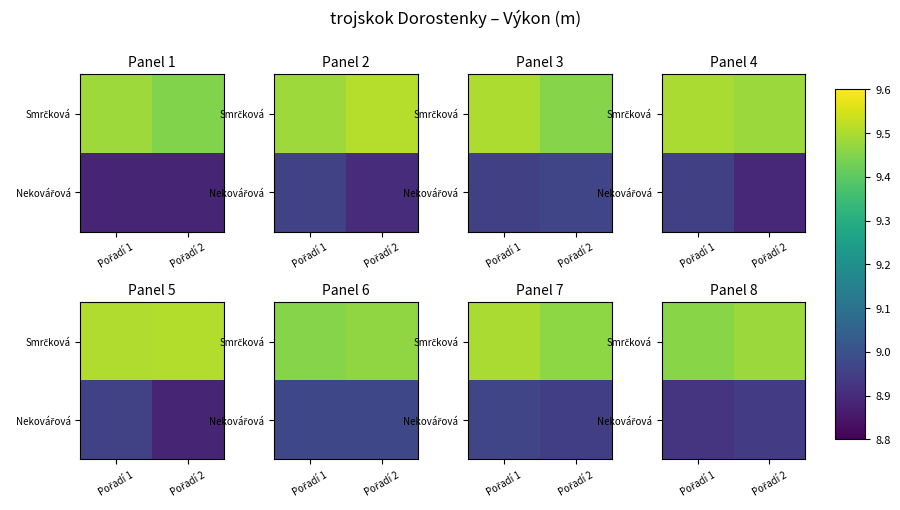

Which series has the widest spread of values?

Nekovářová